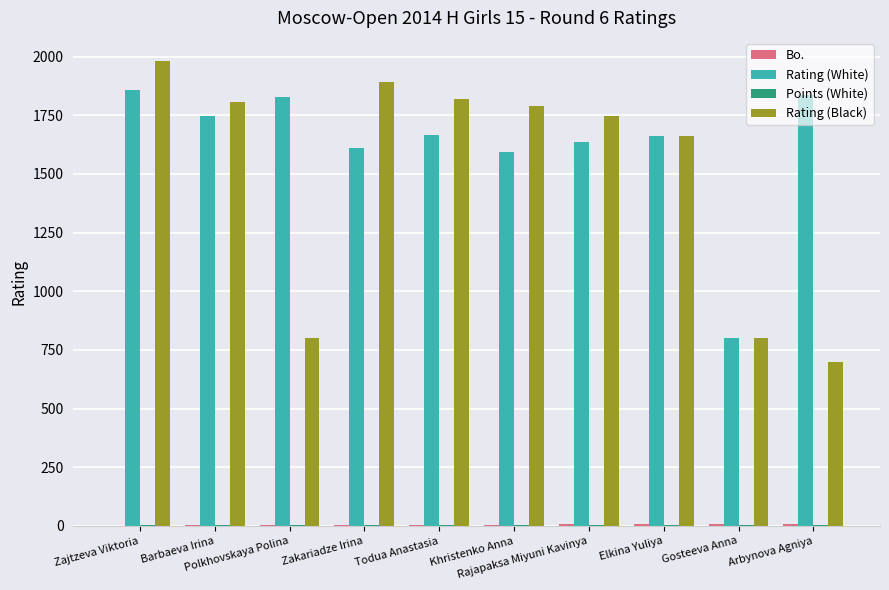

What is the maximum value shown in the chart?

1981.0